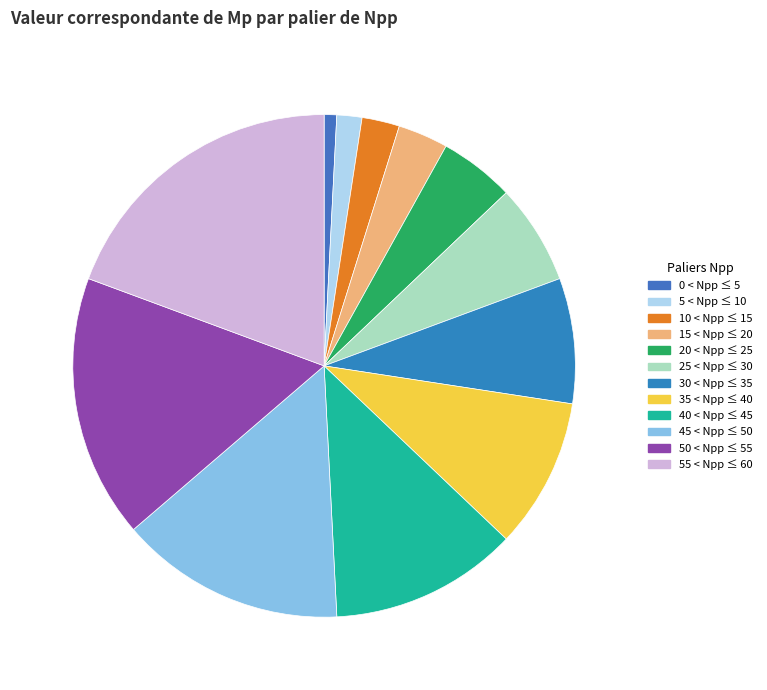

How many segments does this pie chart have?

12